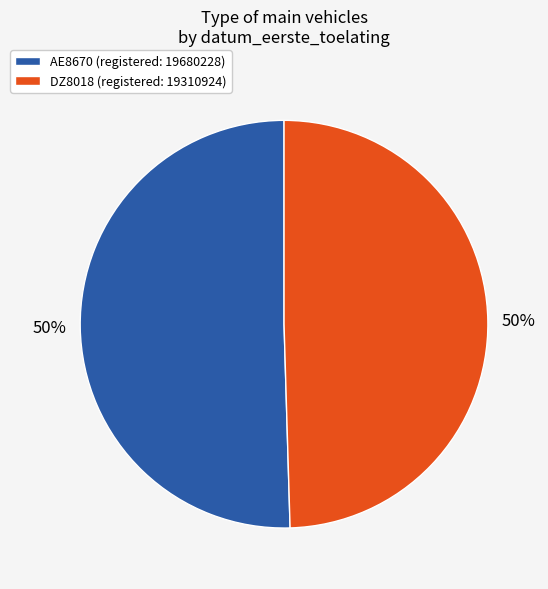

Approximately how many times larger is the value at AE8670 (registered: 19680228) compared to DZ8018 (registered: 19310924)?

1.0